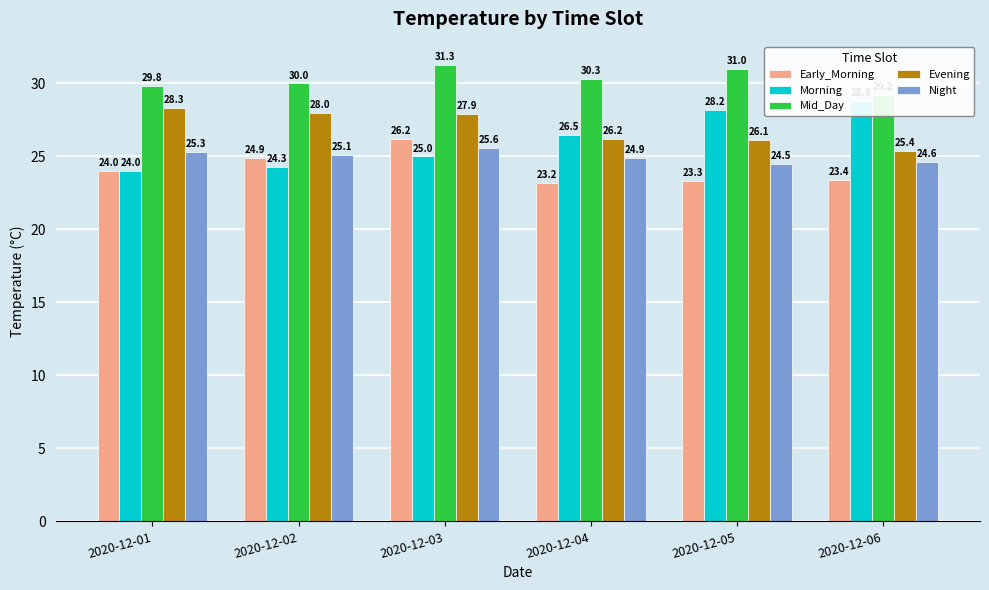

Is the value of Mid_Day at 2020-12-06 greater than the value of Early_Morning at 2020-12-01?

Yes